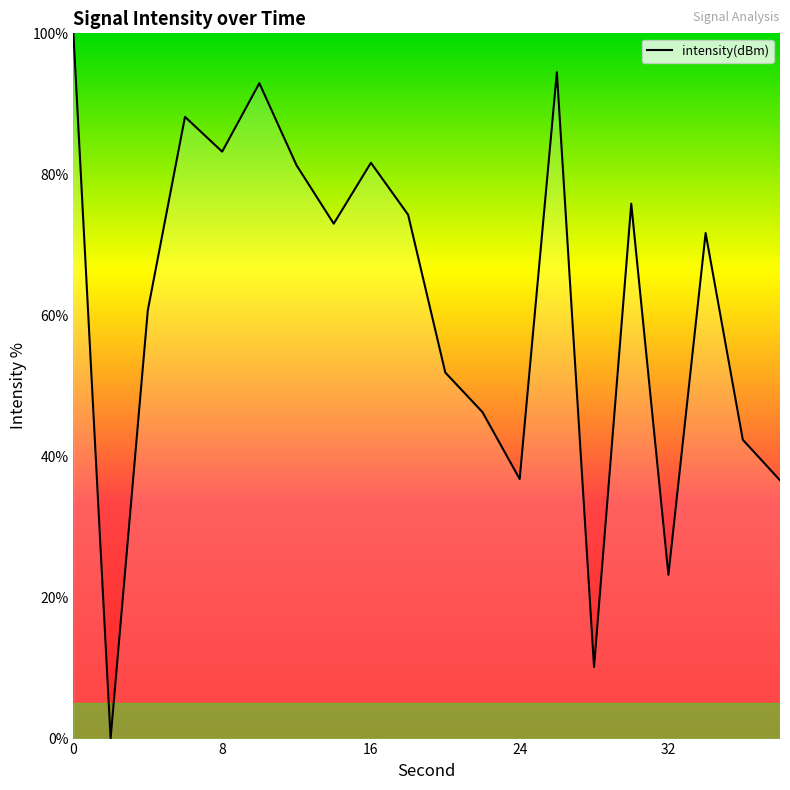

What is the maximum value shown in the chart?

100.0